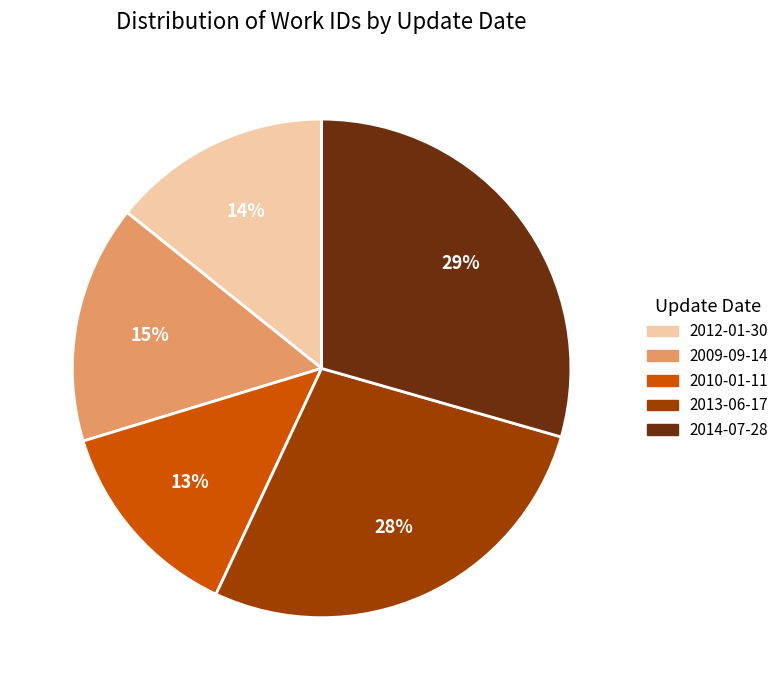

To the nearest percent, what is the difference between the 2012-01-30 and 2014-07-28 slice percentages?

15%